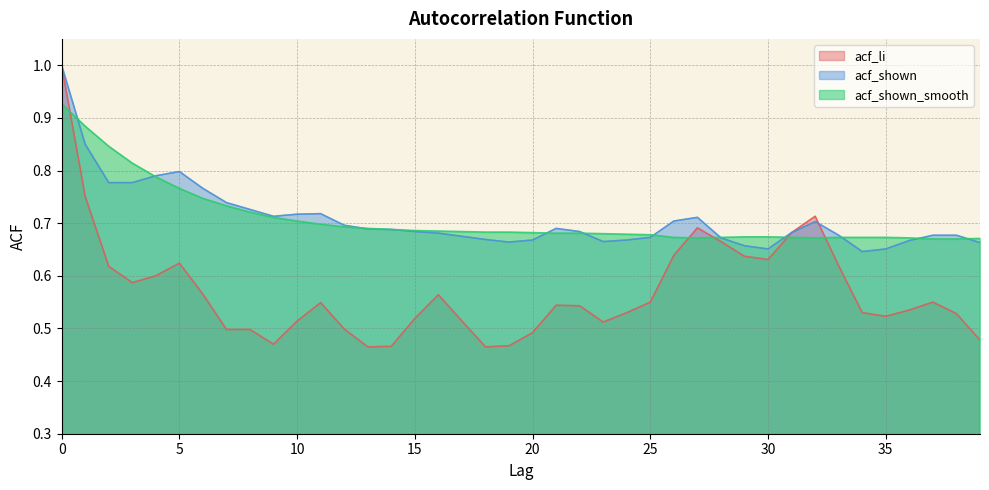

The value of acf_shown_smooth at 1 is 0.4. True or false?

False